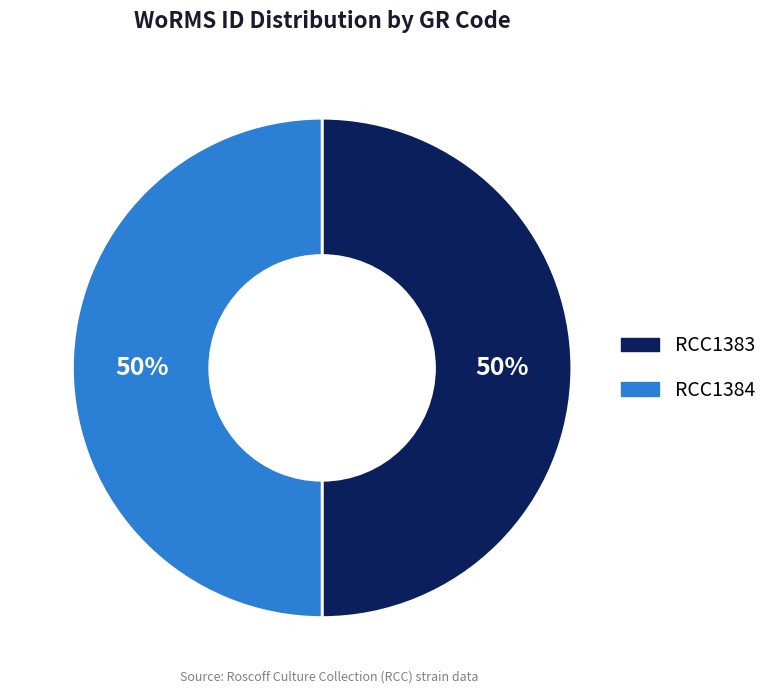

True or false: RCC1384 accounts for 56% of the total.

False